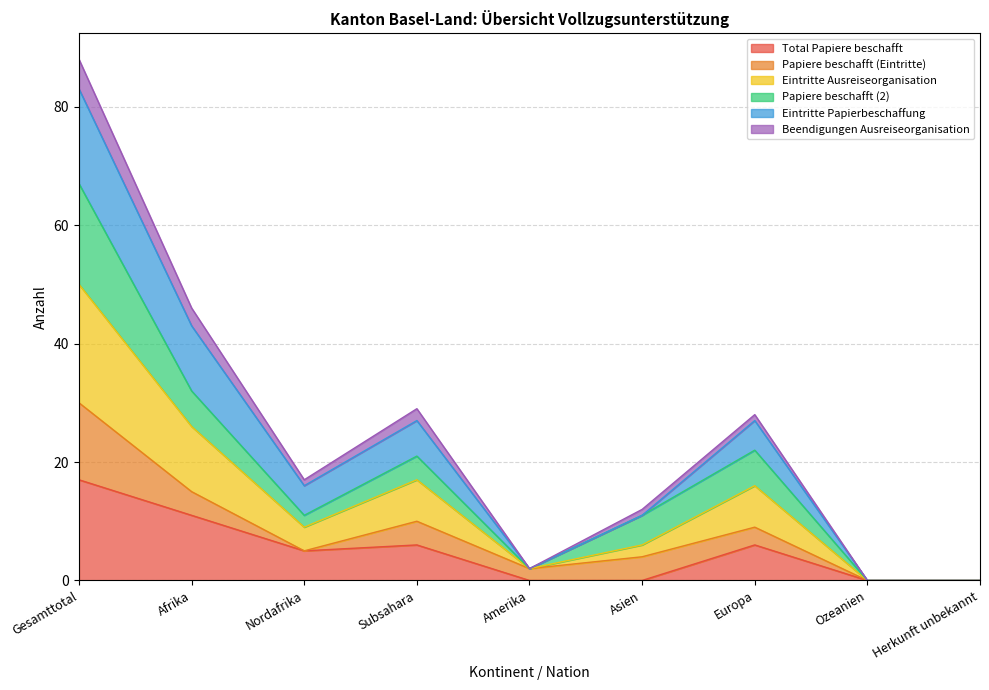

Read the Beendigungen Ausreiseorganisation value at Asien, to the nearest 10.

10